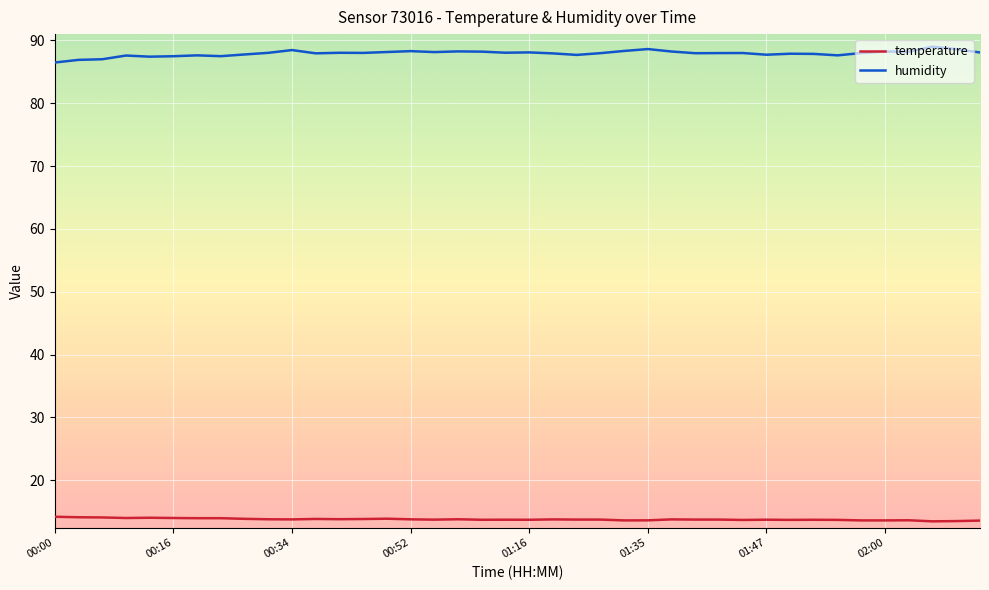

Which series has the largest total across all categories?

humidity